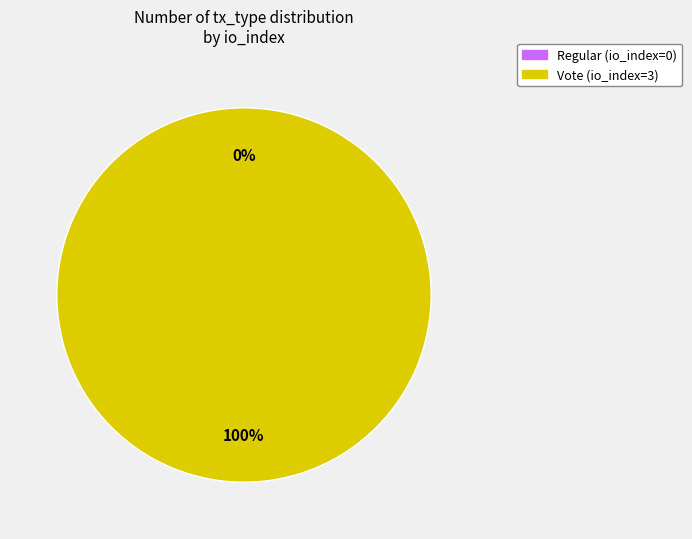

What percentage is NOT represented by Regular?

100.0%